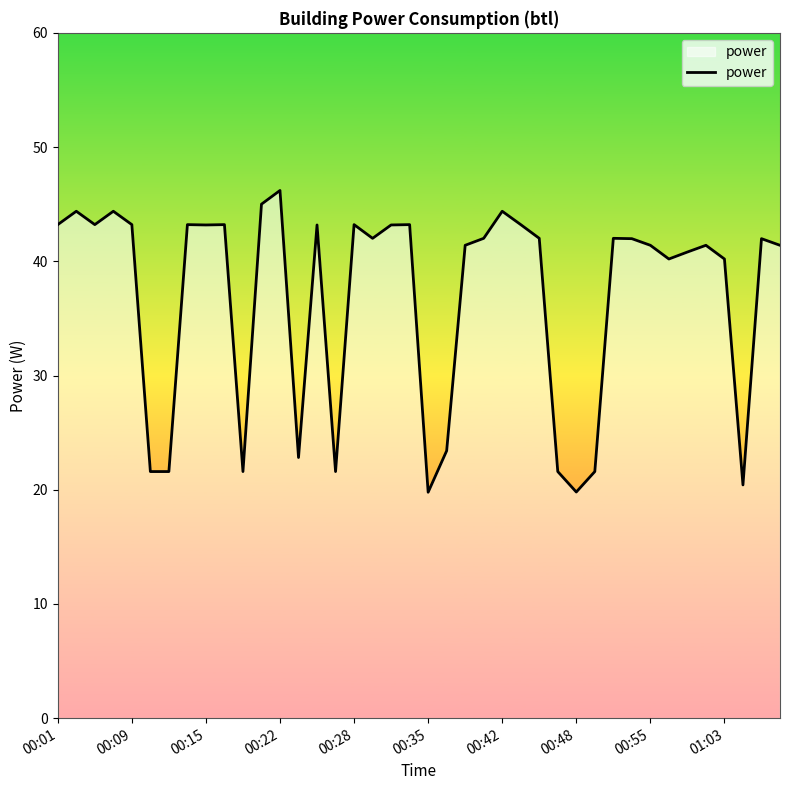

What is the difference between the maximum and minimum values?

26.4